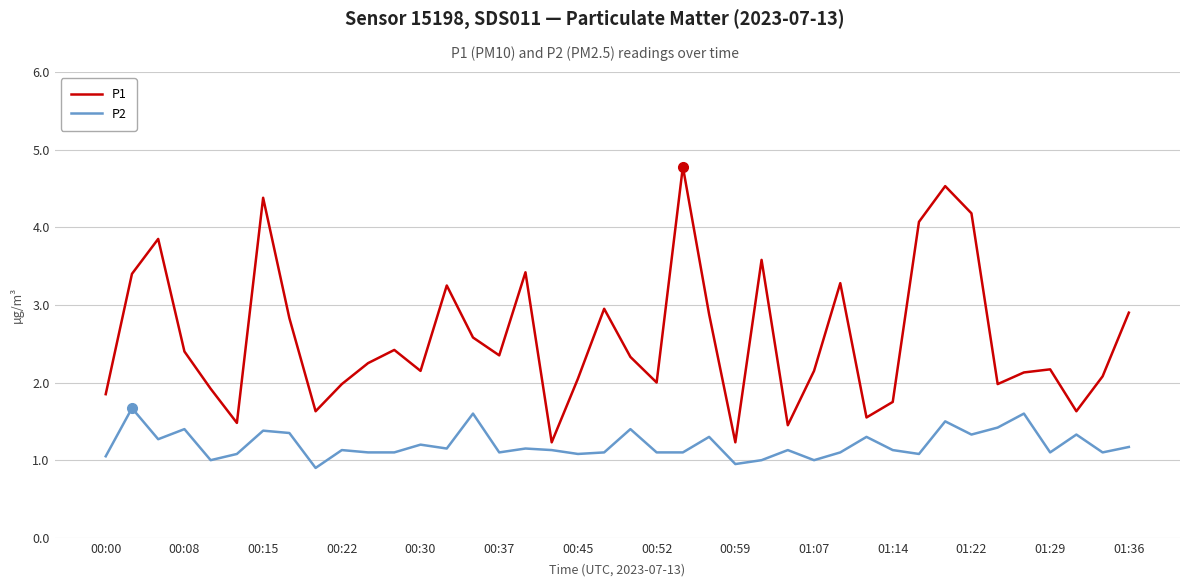

Which series has the largest total across all categories?

P1